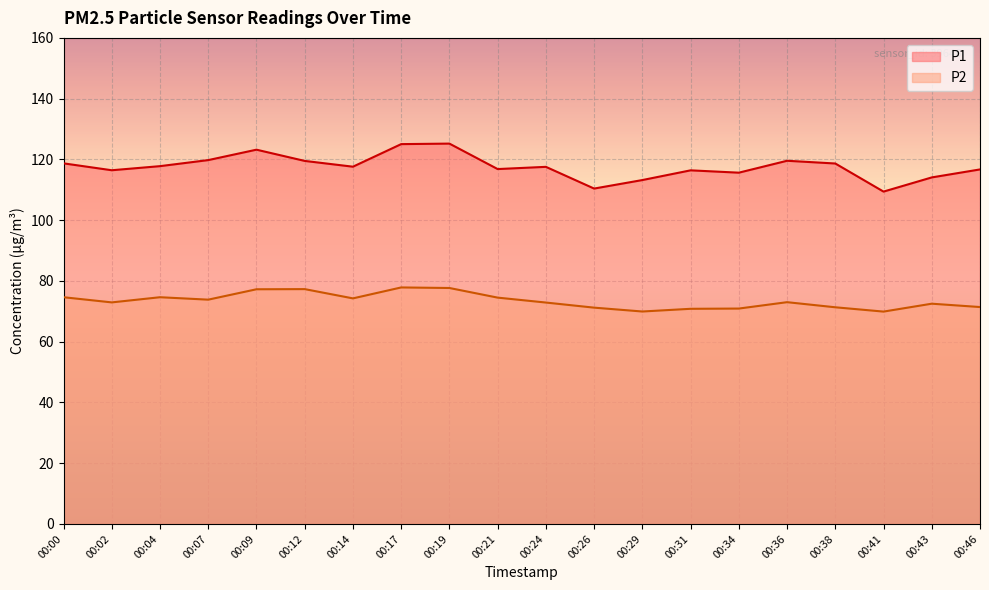

Reading right to left, extract all data points from this chart.

P1: 116.7	114.1	109.4	118.7	119.5	115.6	116.4	113.2	110.4	117.5	116.8	125.2	125.0	117.6	119.5	123.2	119.8	117.8	116.4	118.7
P2: 71.4	72.5	69.9	71.3	73.0	70.9	70.8	69.9	71.2	72.9	74.5	77.7	77.8	74.2	77.3	77.2	73.8	74.6	72.9	74.6